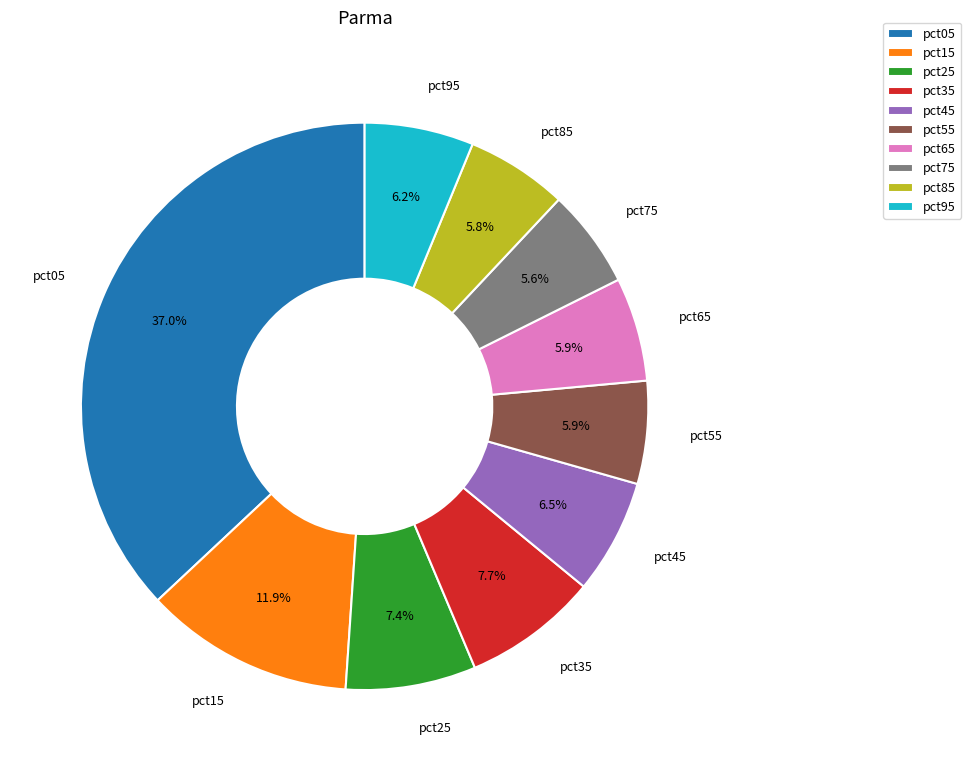

Which category has the biggest portion of the pie?

pct05